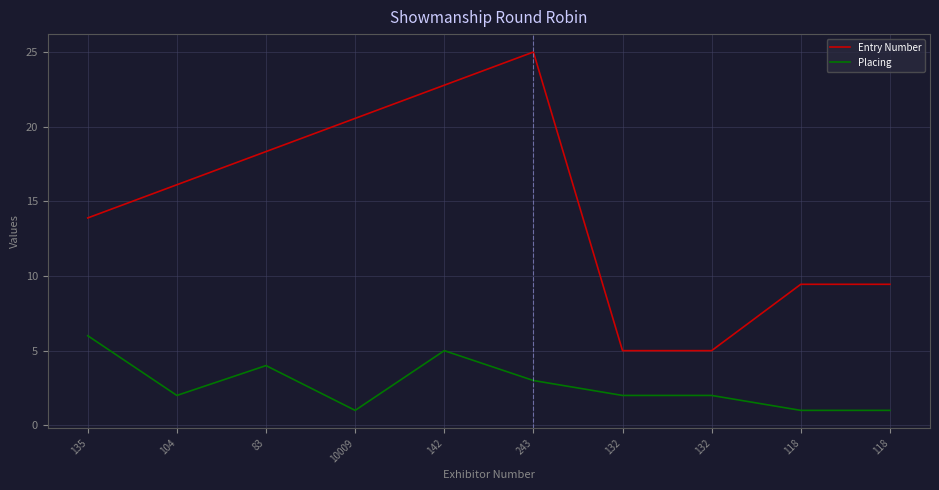

True or false: Entry Number has more than 2 interior local peaks.

False